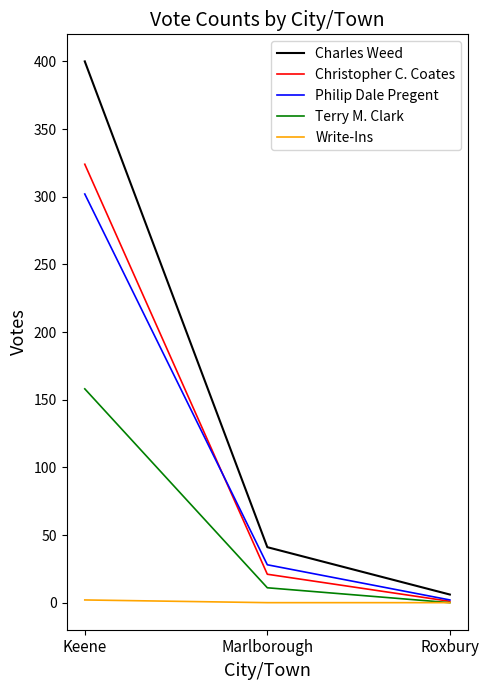

What is the difference between the maximum and second lowest values in the Terry M. Clark series?

147